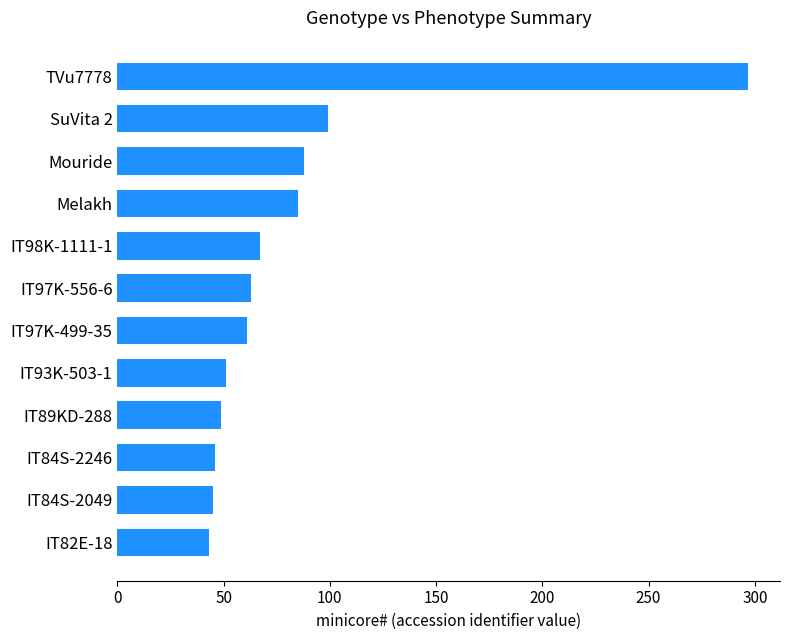

What is the label of the 5th bar from the bottom?

IT93K-503-1